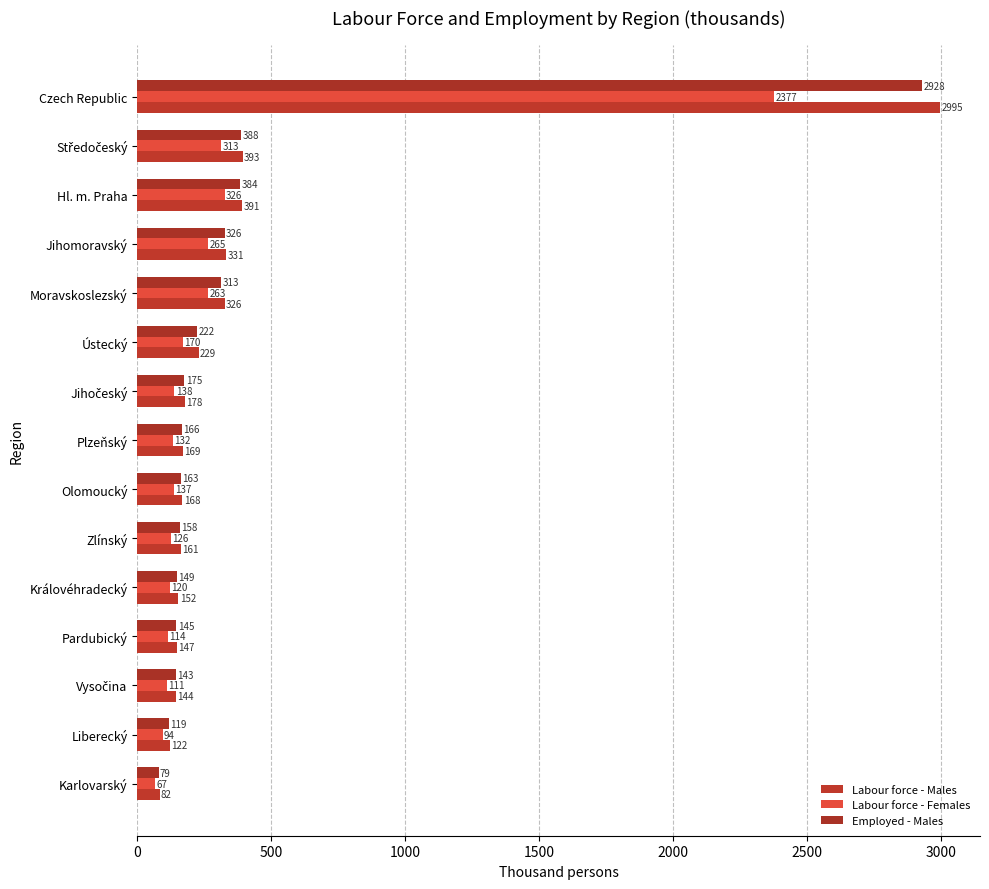

How many values in the Employed - Males series are below 165?

7